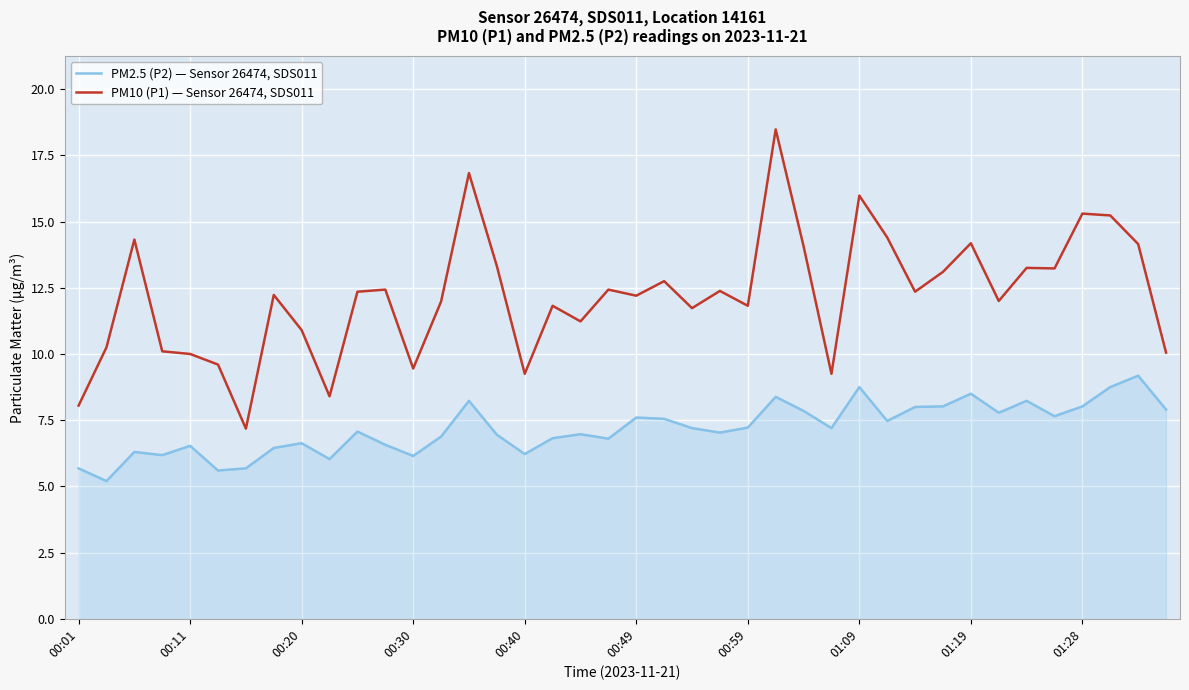

How many lines are shown in the chart?

2